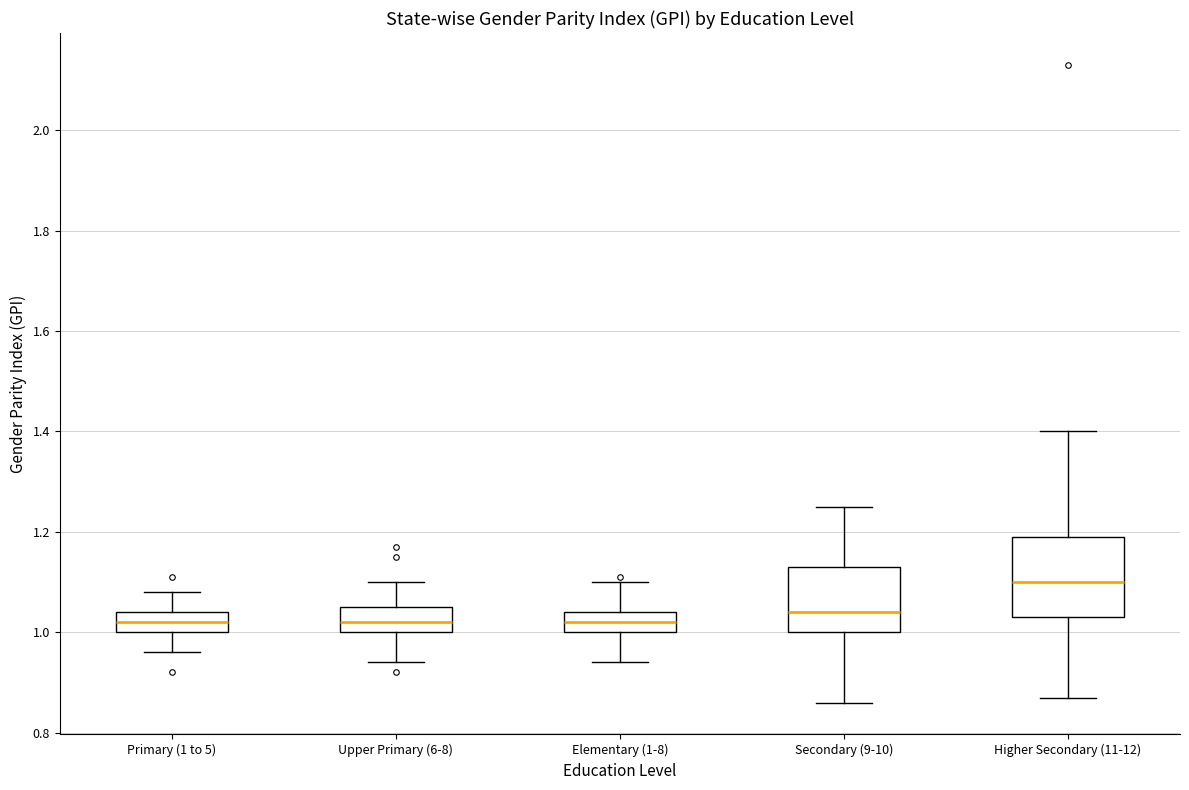

Where does the median line of the box for Elementary (1-8) sit on the y-axis? The values are not printed on the chart, so give them approximately, as read against the axis.

1.02